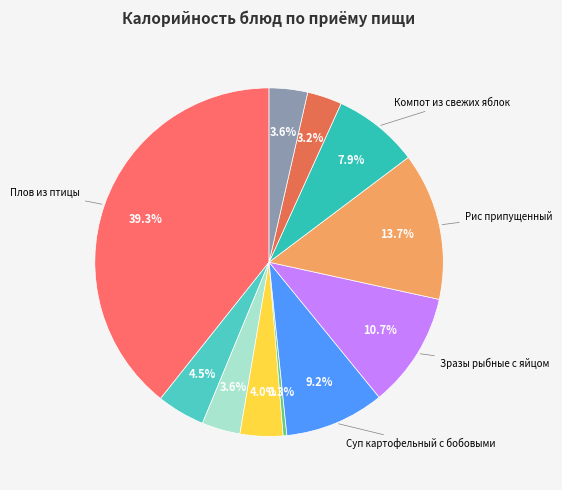

What is the smallest slice in the pie chart?

Овощи свежие (огурцы)